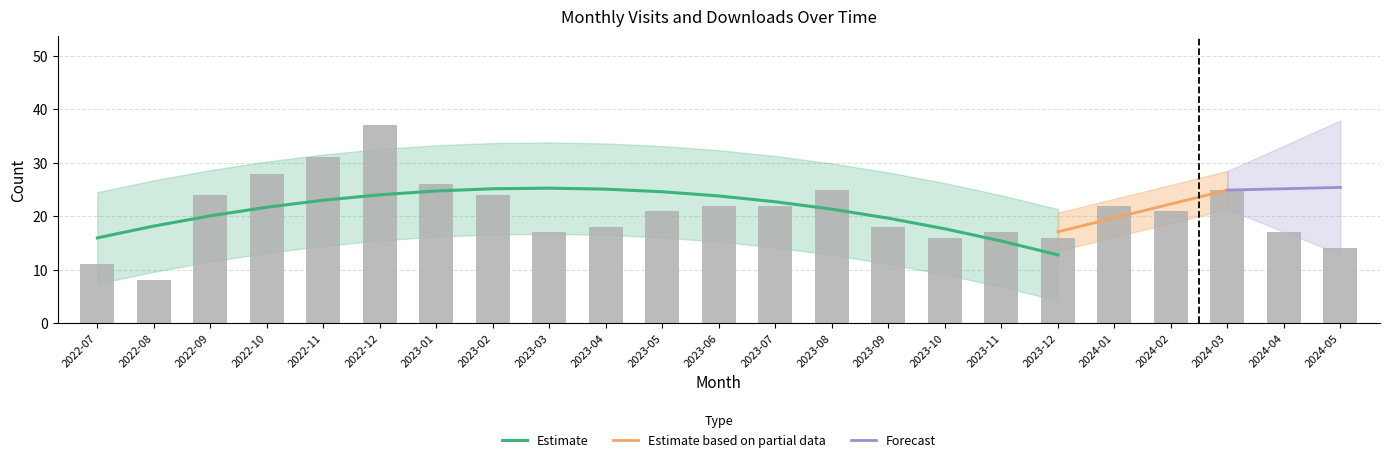

Are the bars grouped side by side (vs. stacked)?

No